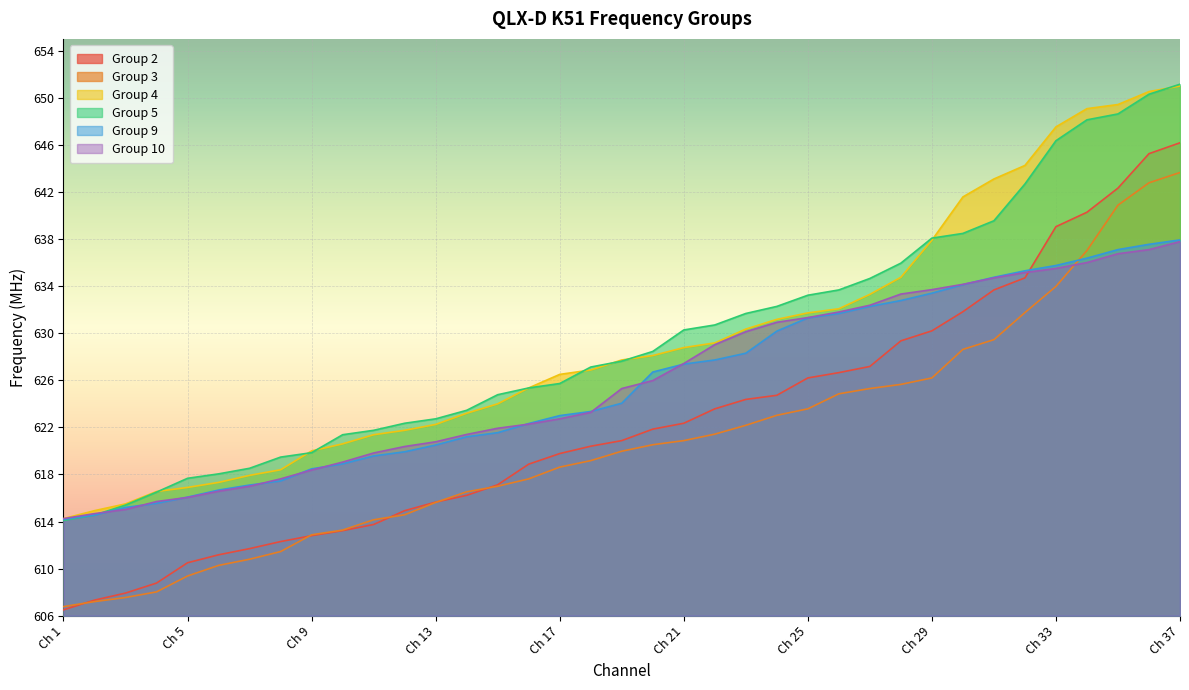

What is the average value of the Group 9 series?

625.7